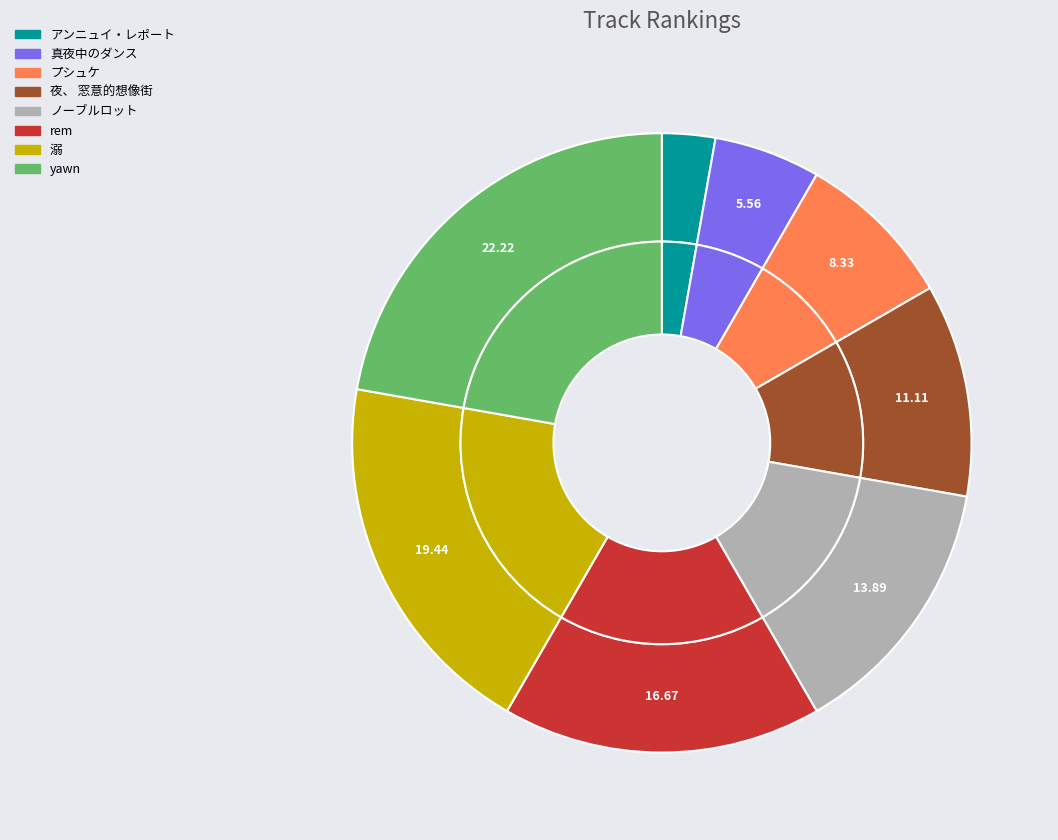

What portion of the pie excludes 溺?

80.6%